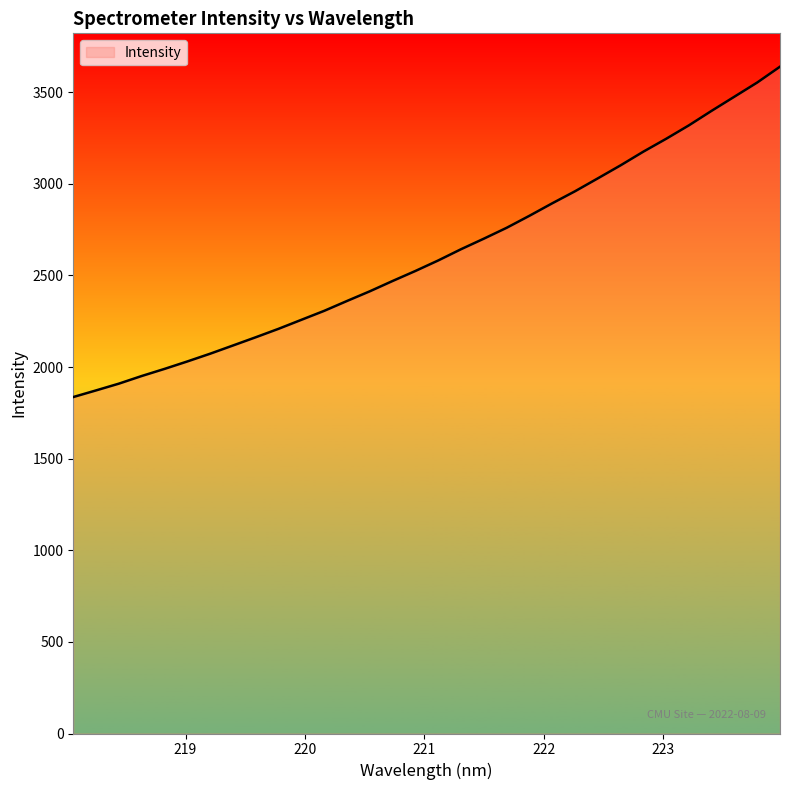

What is the difference between the maximum and minimum values?

1803.0